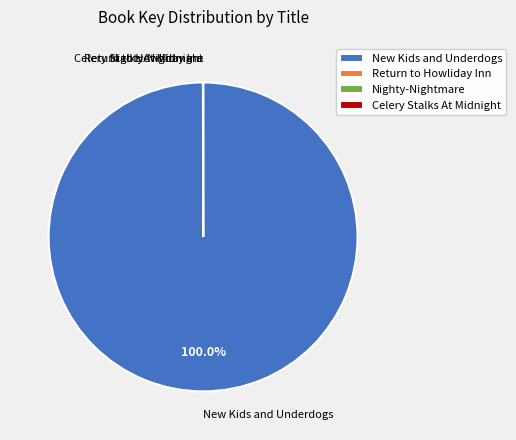

Is there any slice that represents more than half of the pie?

Yes